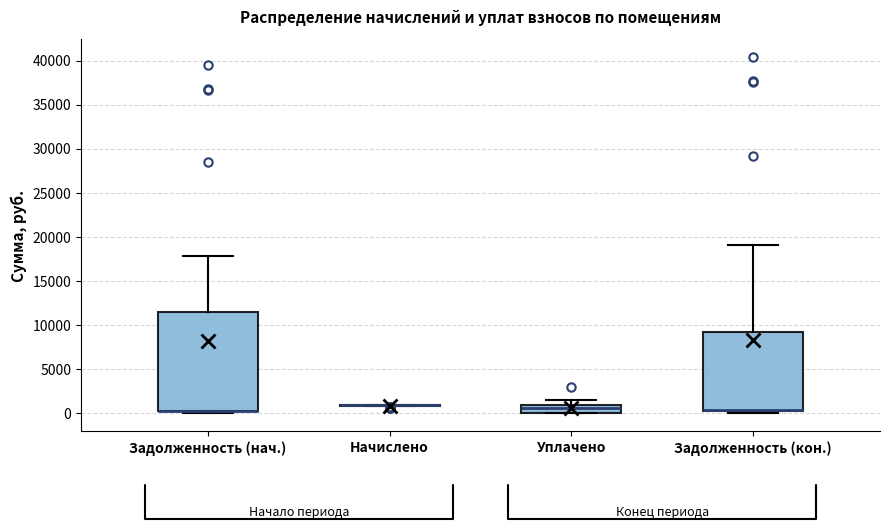

Which box is the tallest, from its lower edge to its upper edge?

Задолженность (нач.)